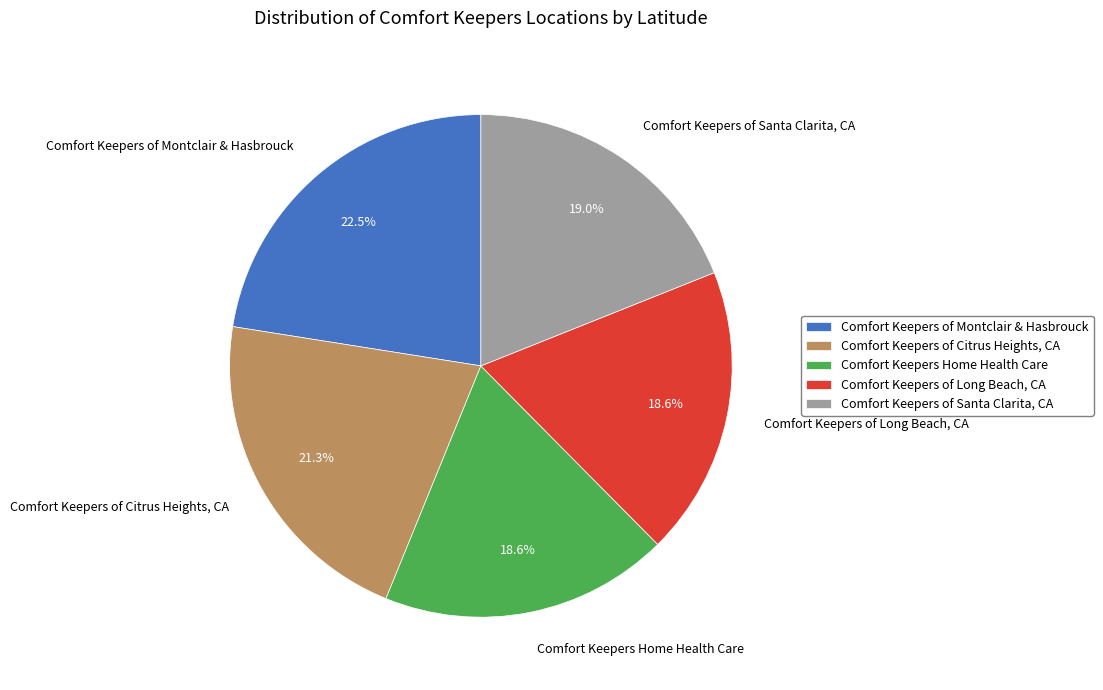

Count the number of slices in the pie.

5